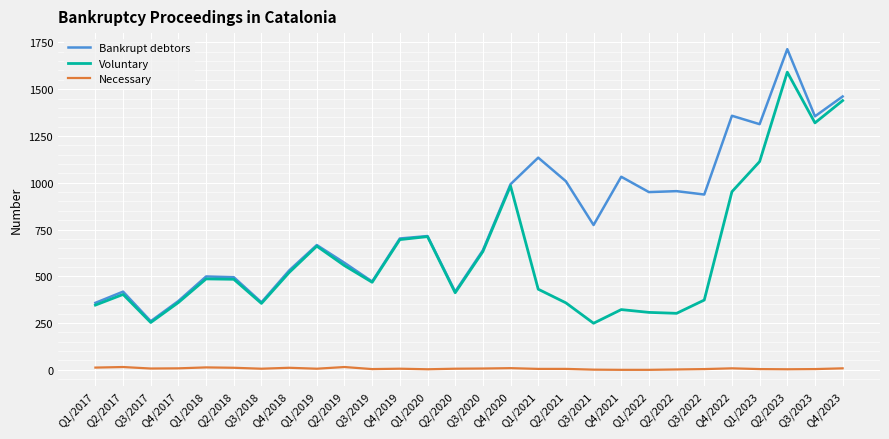

Is the value of Necessary at Q3/2020 greater than the value of Bankrupt debtors at Q2/2022?

No